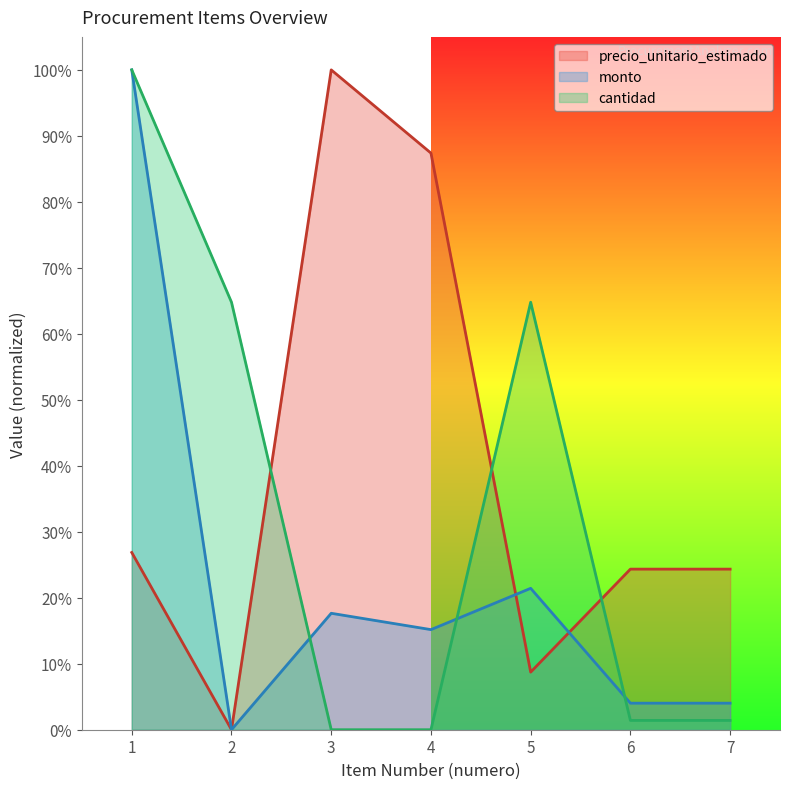

Which category has the lowest value in the precio_unitario_estimado series?

2